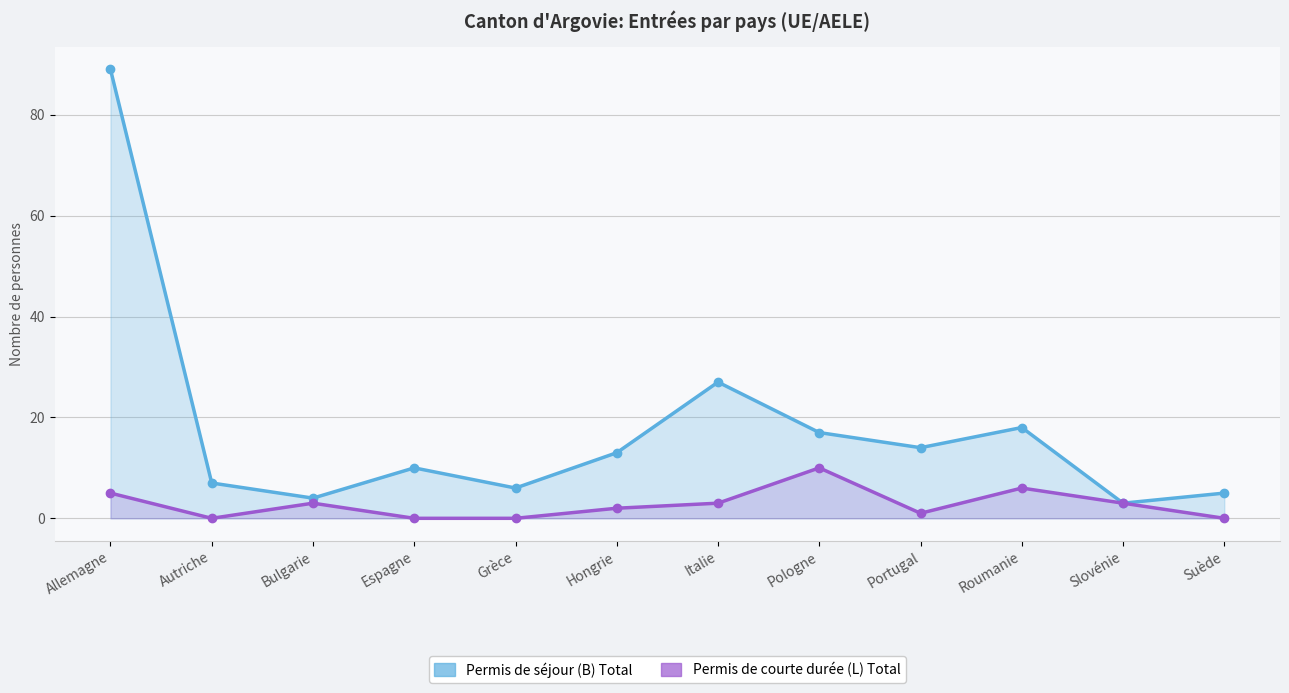

What position from the left is Italie?

7